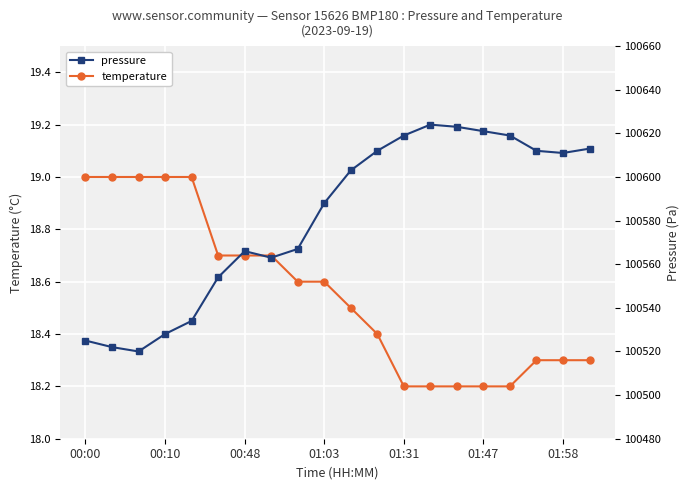

At which label does pressure first exceed 100603?

11